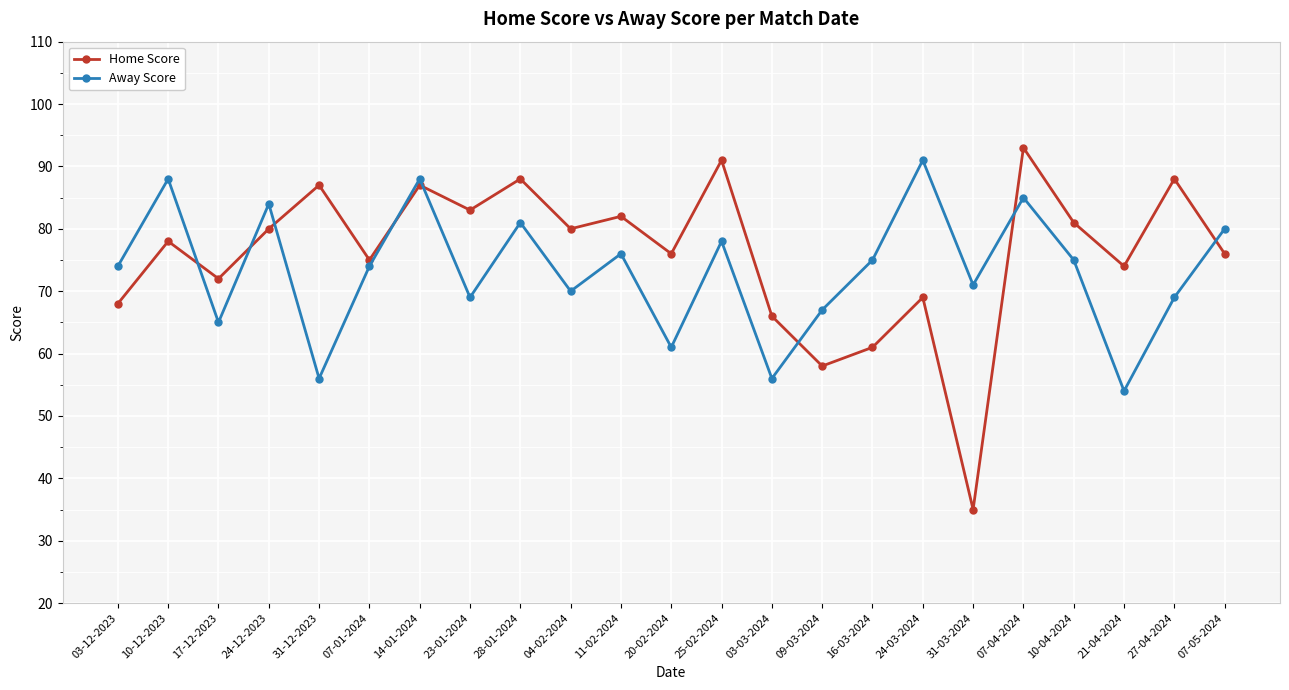

What are all the series names shown in the legend?

Home Score, Away Score